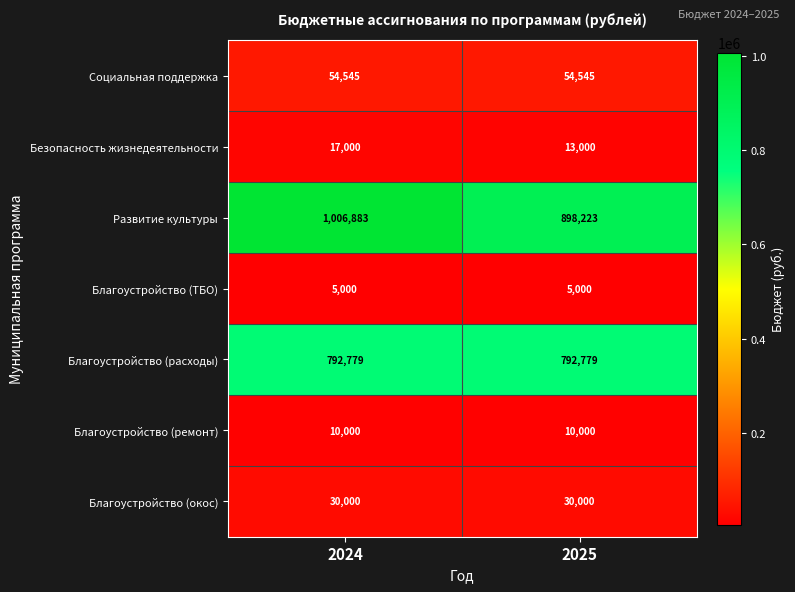

Count the number of data series in this chart.

7